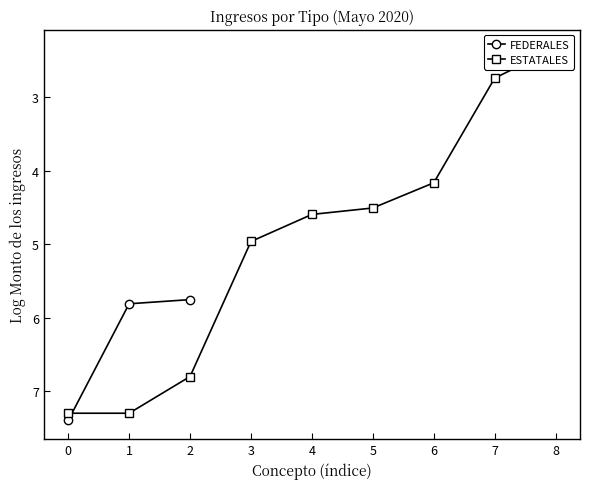

What is the sum of all values?

19.0